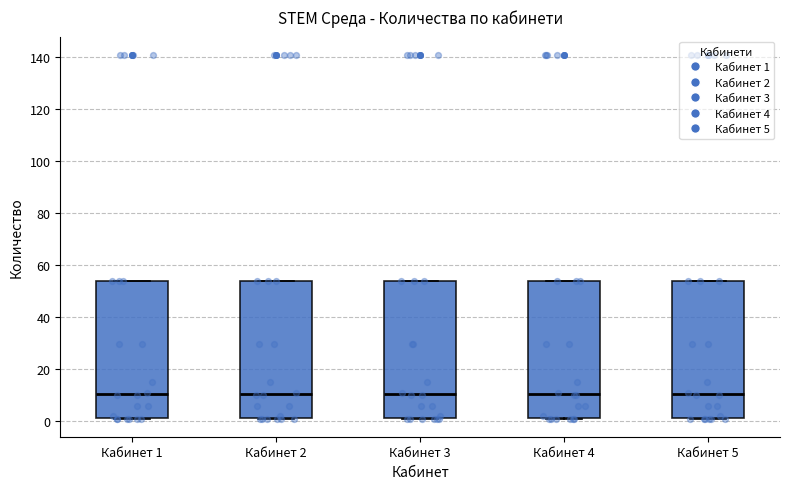

Reading left to right, transcribe this box plot: for each box, give where its median line is, the range the box spans, and where its two whiskers end, as read against the y-axis. The values are not printed on the chart, so give them approximately, as read against the axis.

Кабинет 1: median 10, box 2 to 54, whiskers 2 to 54
Кабинет 2: median 10, box 2 to 54, whiskers 2 to 54
Кабинет 3: median 10, box 2 to 54, whiskers 2 to 54
Кабинет 4: median 10, box 2 to 54, whiskers 2 to 54
Кабинет 5: median 10, box 2 to 54, whiskers 2 to 54